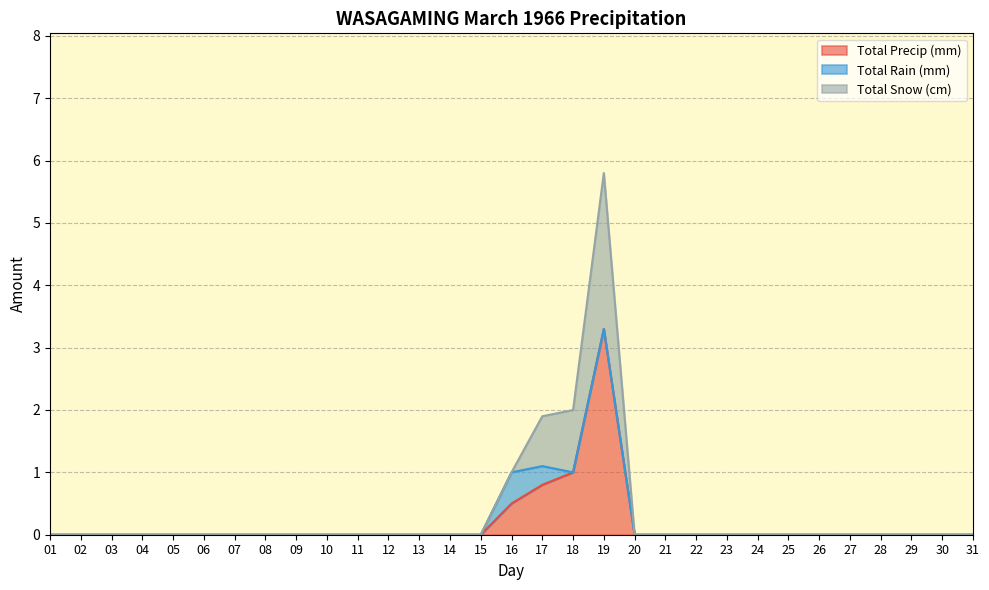

Which has a higher value, 21 or 15?

21